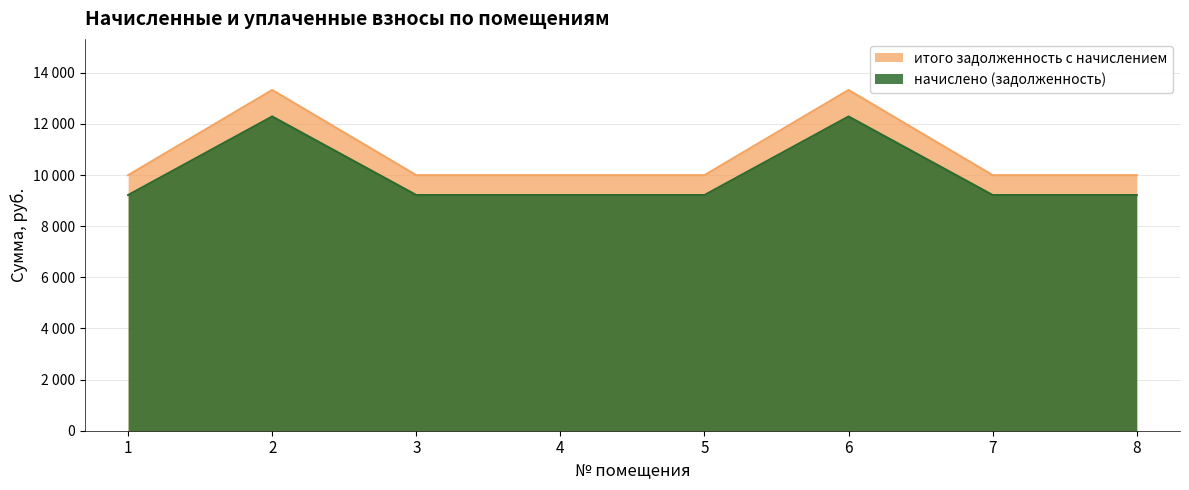

What is the total value across all series at 2?

25612.8